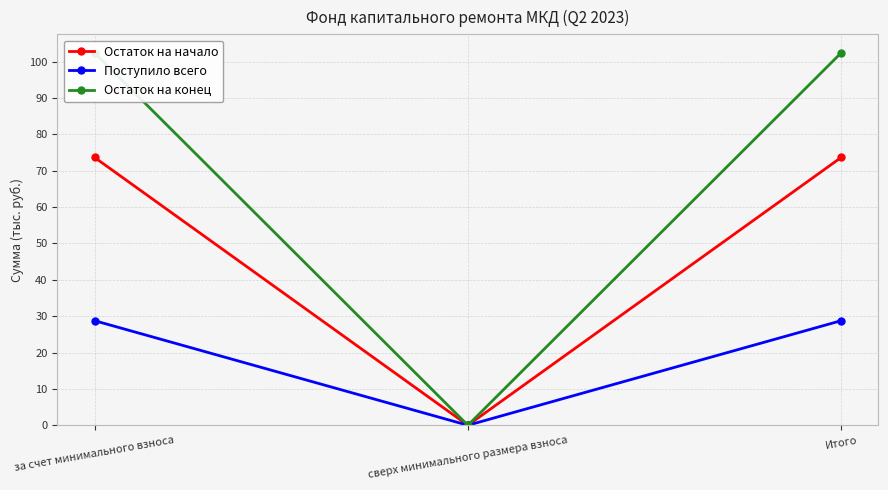

What is the difference between the second highest and minimum values in the Остаток на начало series?

73.6